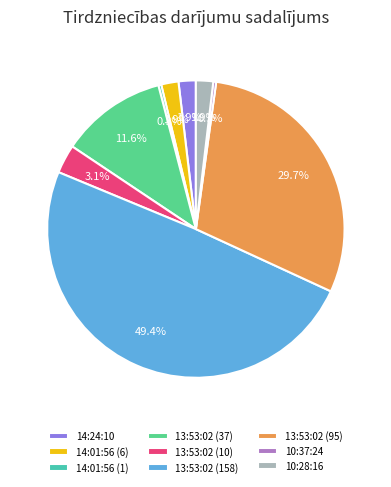

What percentage is the 13:53:02 (10) slice, to the nearest percent?

3%